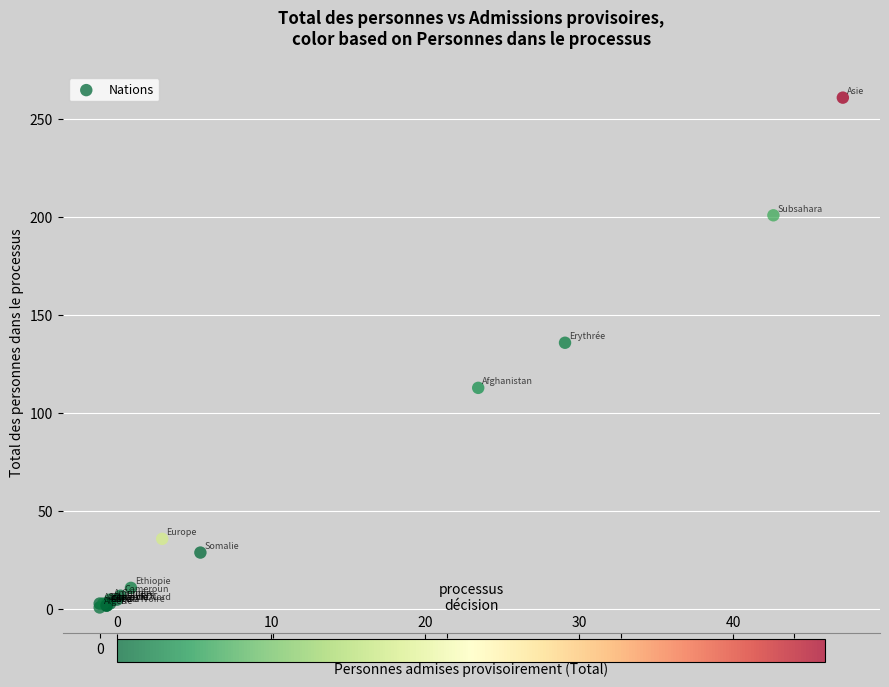

What Y value in the scatter plot is closest to 131?

136